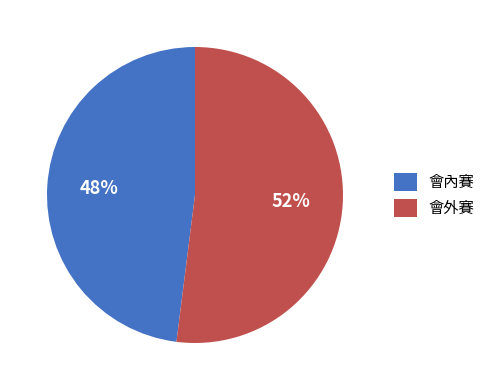

True or false: 會外賽 accounts for 52% of the total.

True